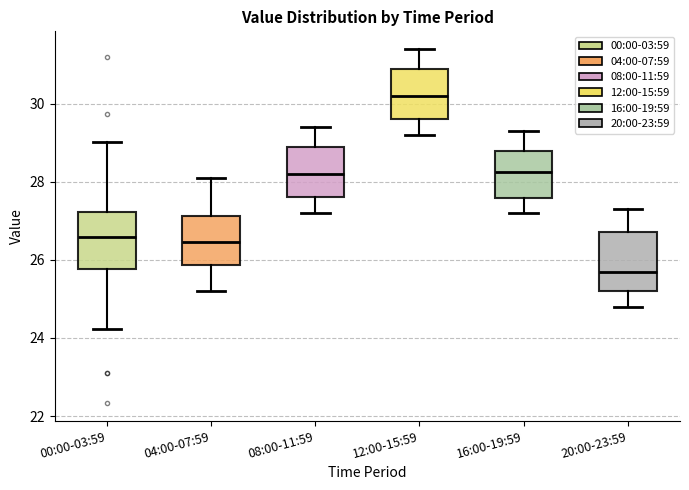

Where does the lower whisker of the box for 00:00-03:59 end on the y-axis? The values are not printed on the chart, so give them approximately, as read against the axis.

24.2